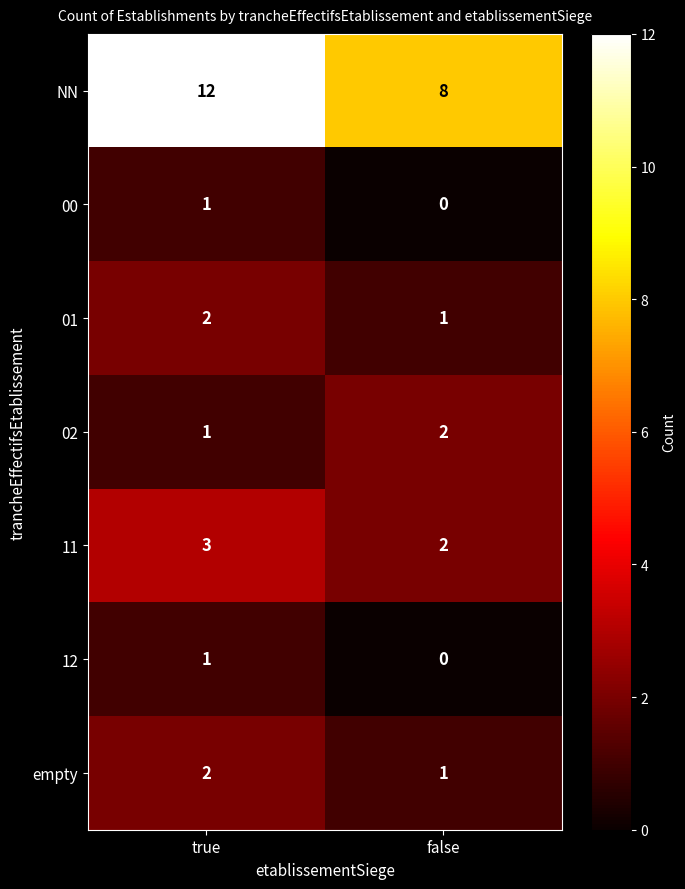

Reading right to left, transcribe all the data shown in this chart.

NN: false=8	true=12
00: false=0	true=1
01: false=1	true=2
02: false=2	true=1
11: false=2	true=3
12: false=0	true=1
empty: false=1	true=2